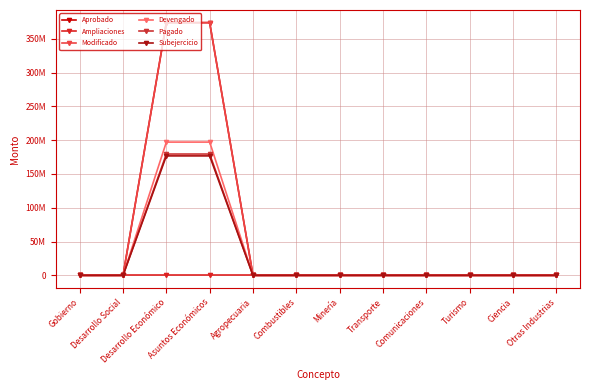

What is the sum of the Aprobado values at Ciencia and Asuntos Económicos?

373980618.0